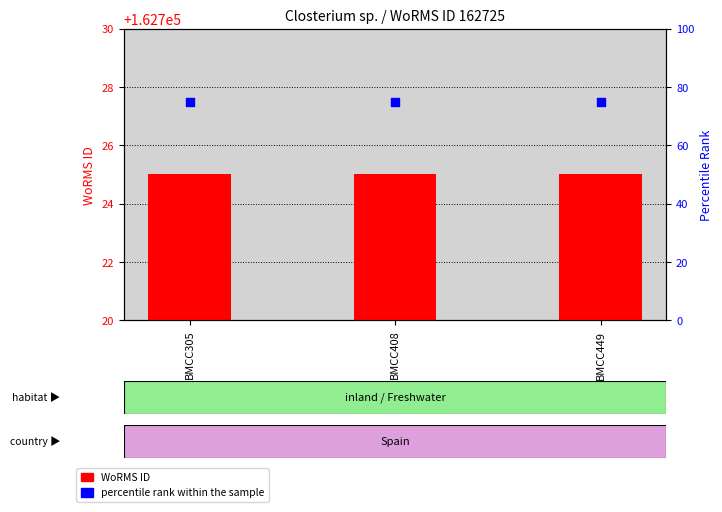

What are all the series names shown in the legend?

WoRMS ID, percentile rank within the sample